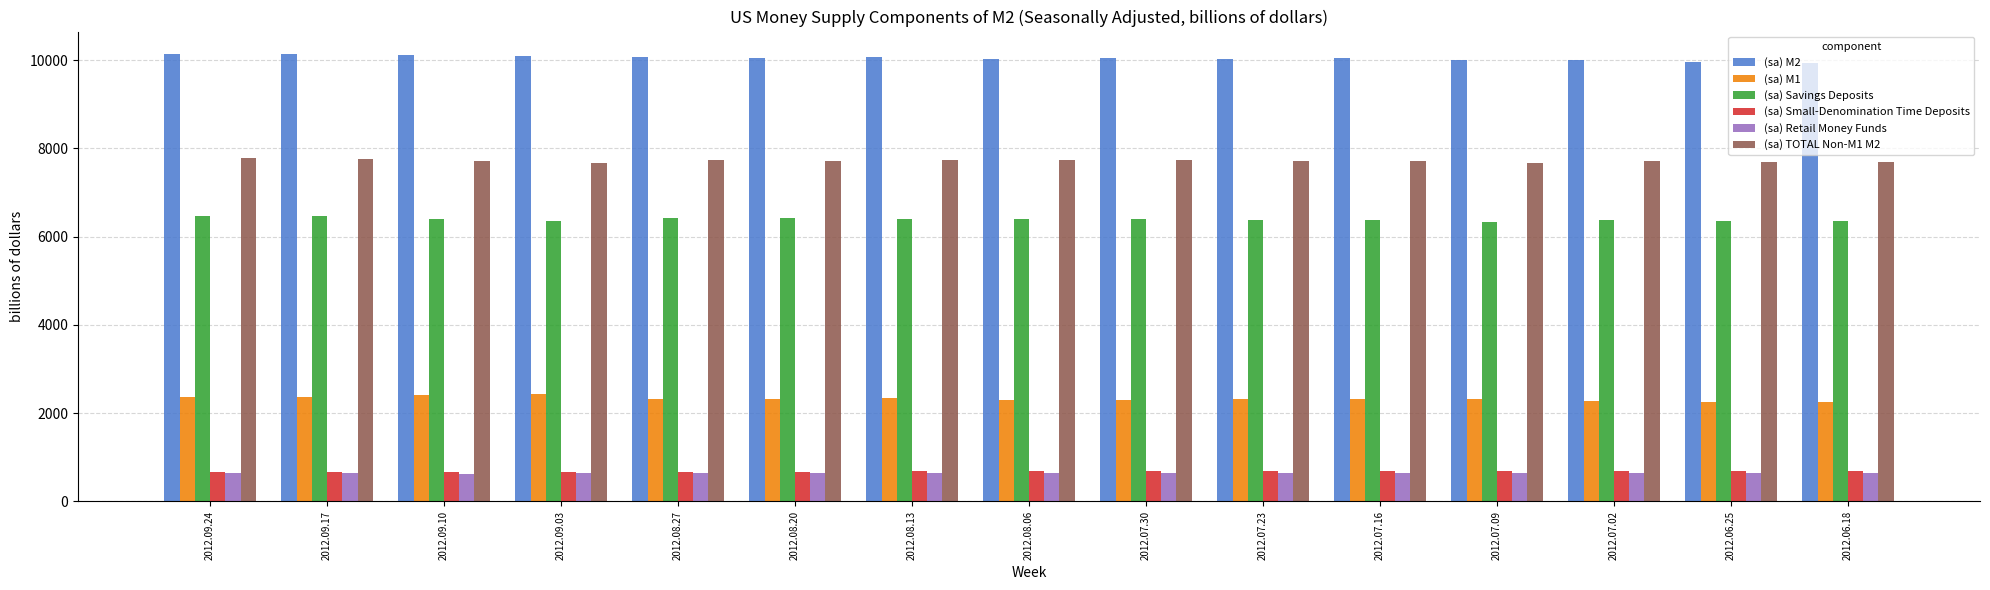

True or false: (sa) M1 has a value of 2326.9 at 2012.07.16.

True